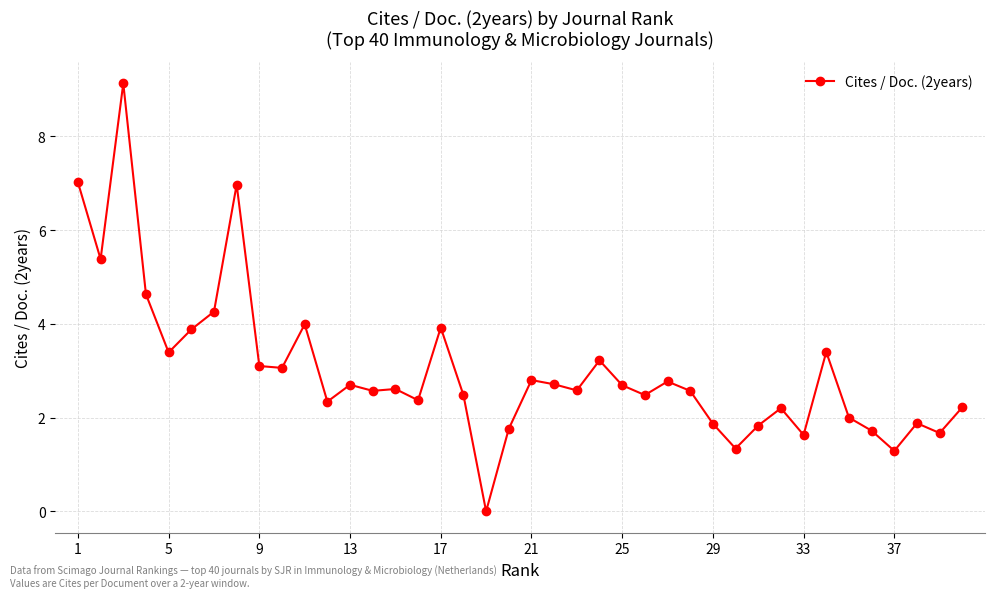

What is the greatest value displayed?

9.1